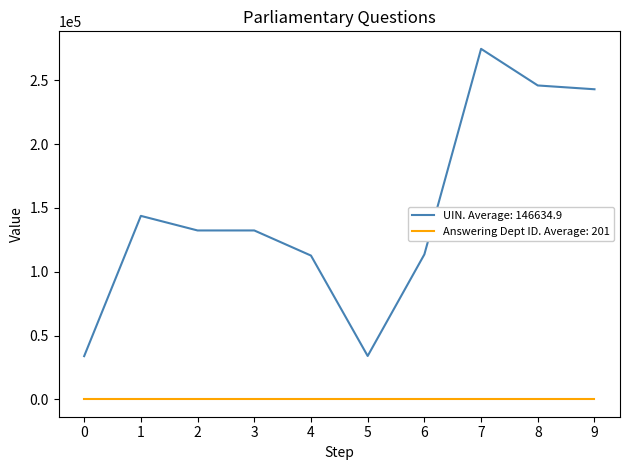

List the series in order of their overall mean, highest first.

UIN. Average: 146634.9, Answering Dept ID. Average: 201